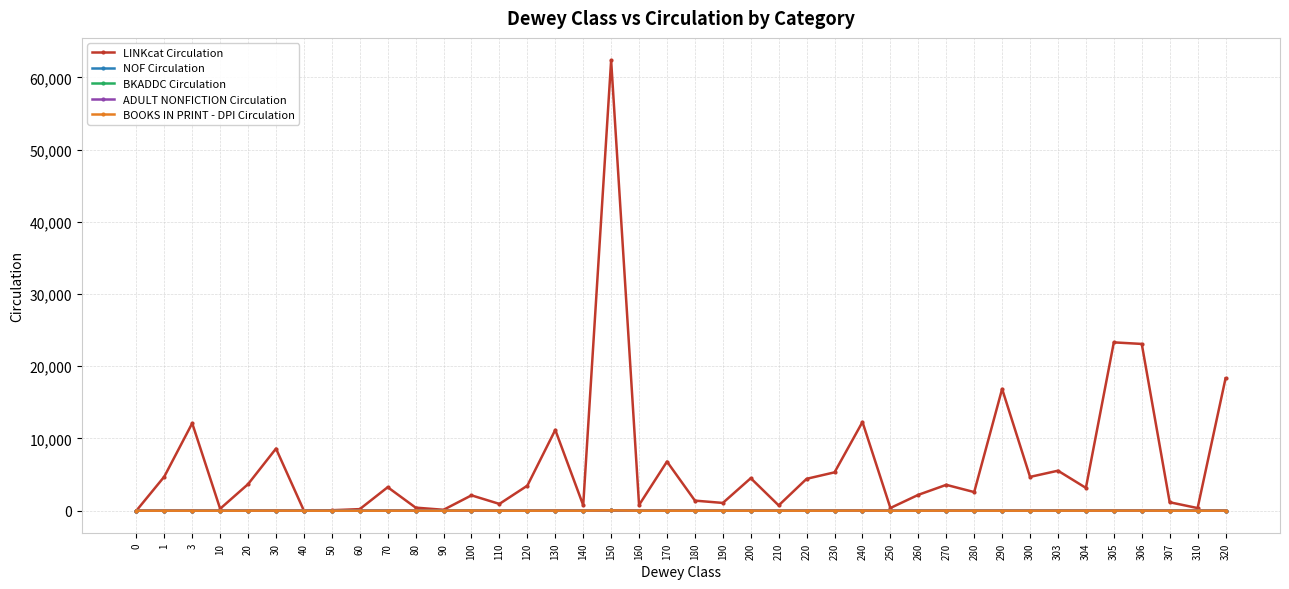

What is the difference between the maximum and minimum values in the NOF Circulation series?

47